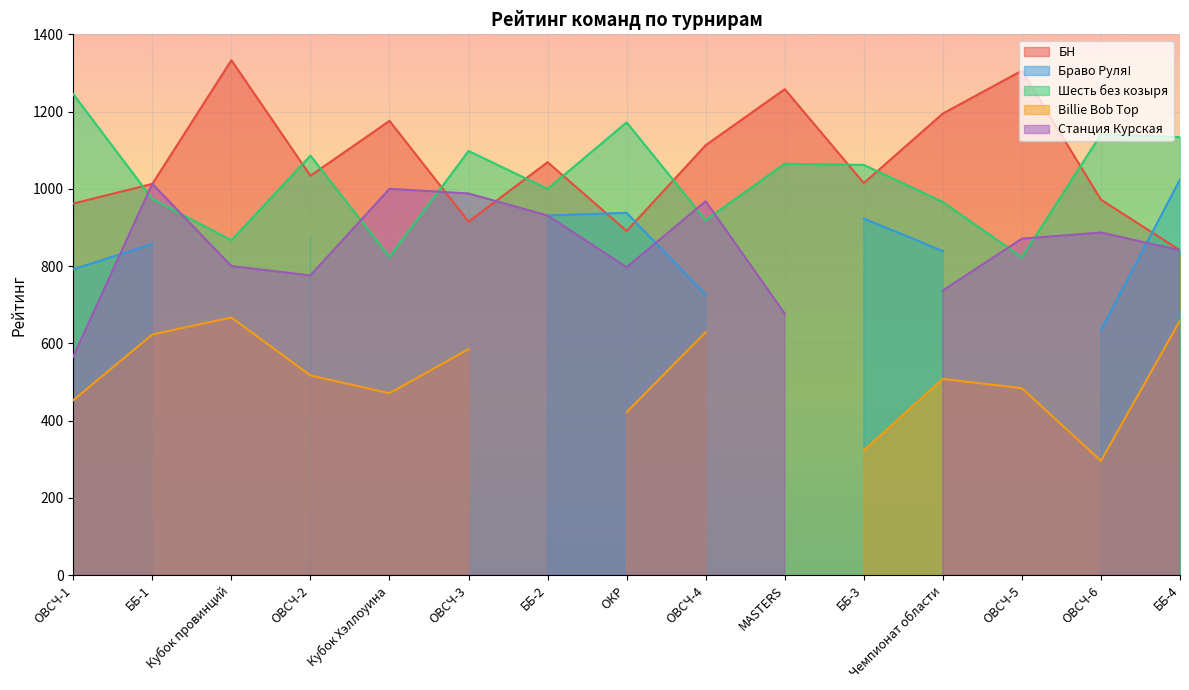

What position from the right is ББ-3?

5